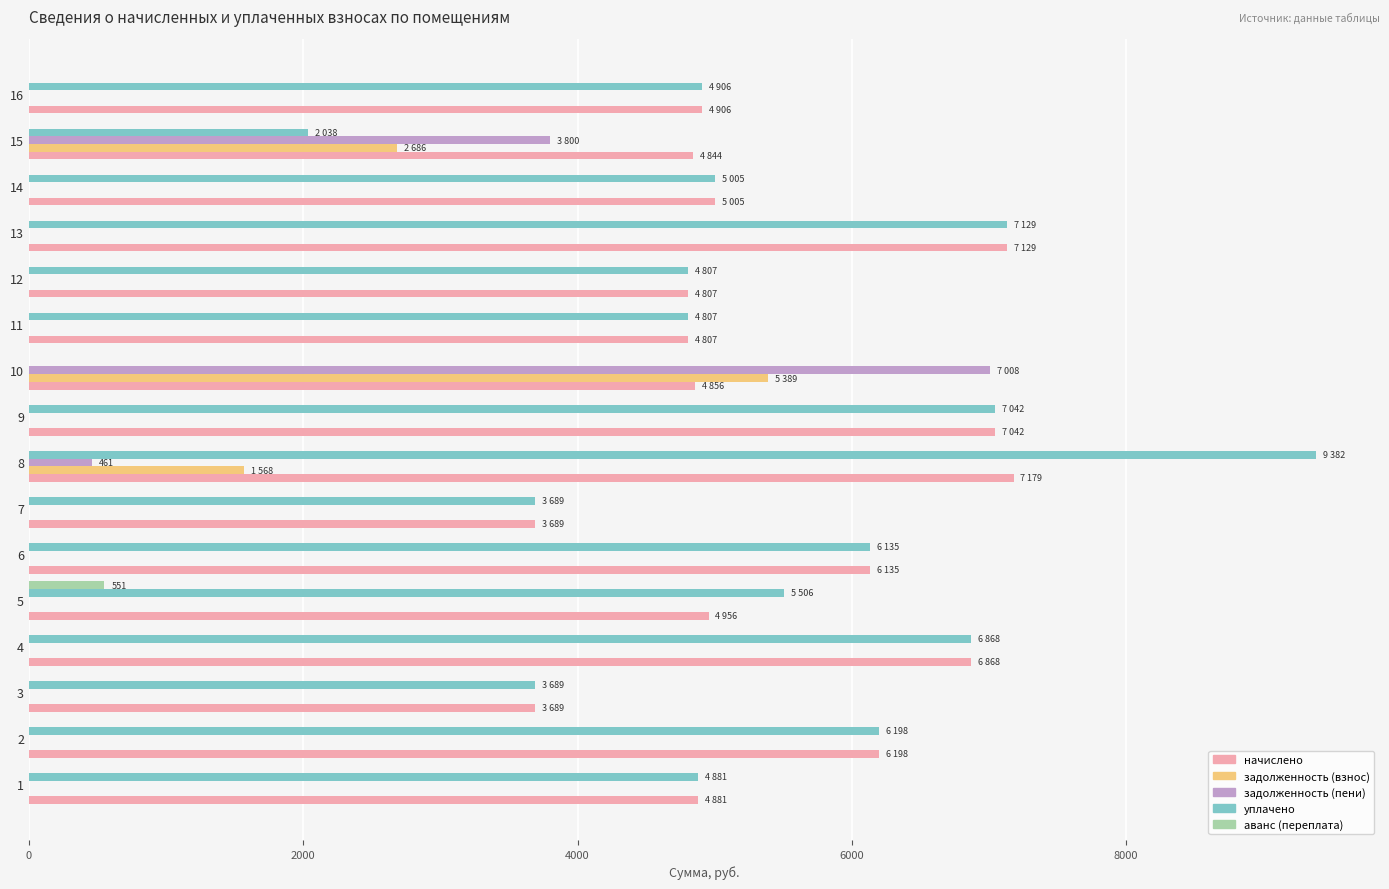

What is the sum of all аванс (переплата) values?

550.6